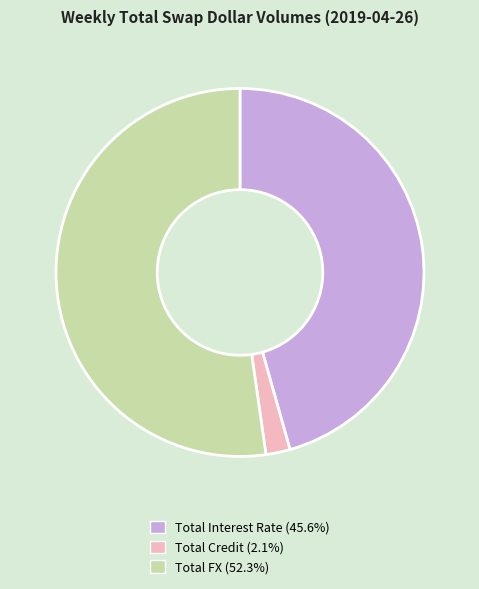

How many slices are in this pie chart?

3